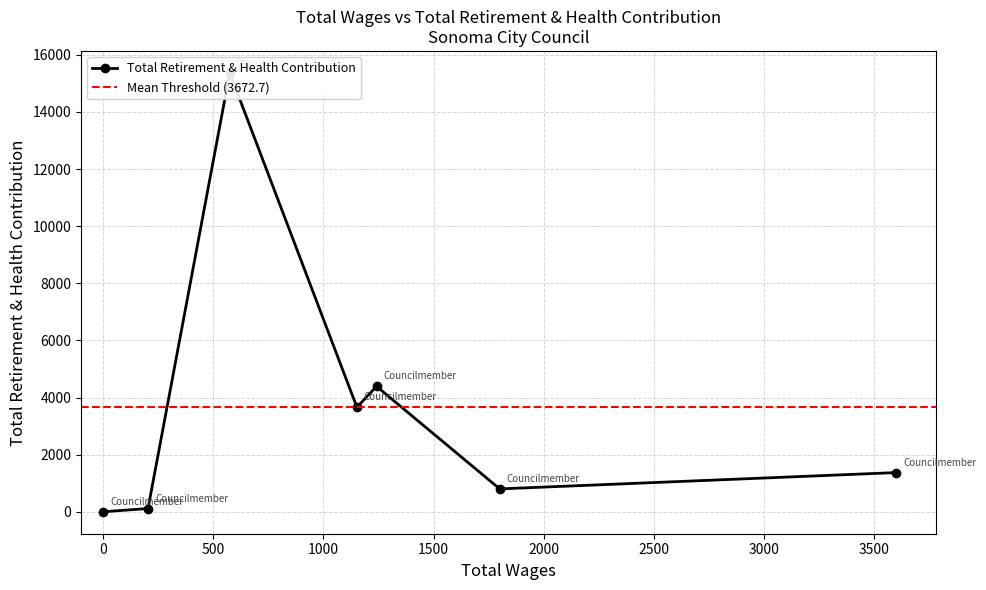

The value at 204 is 196. True or false?

False